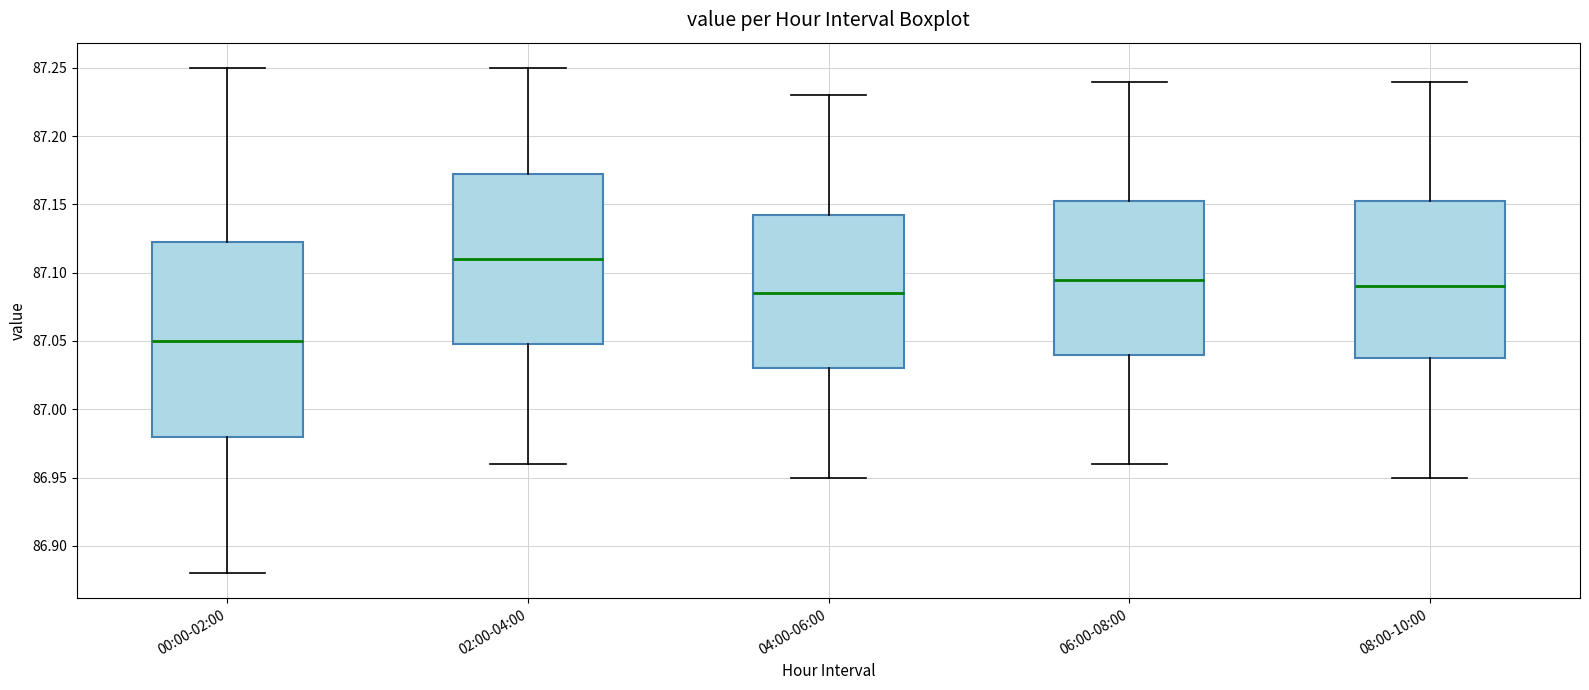

Which box's median line is the highest?

02:00-04:00